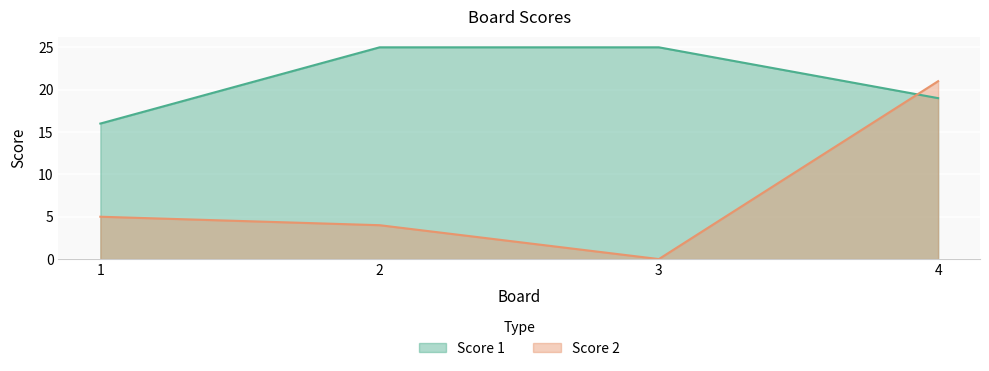

How many times do Score 1 and Score 2 cross each other?

1